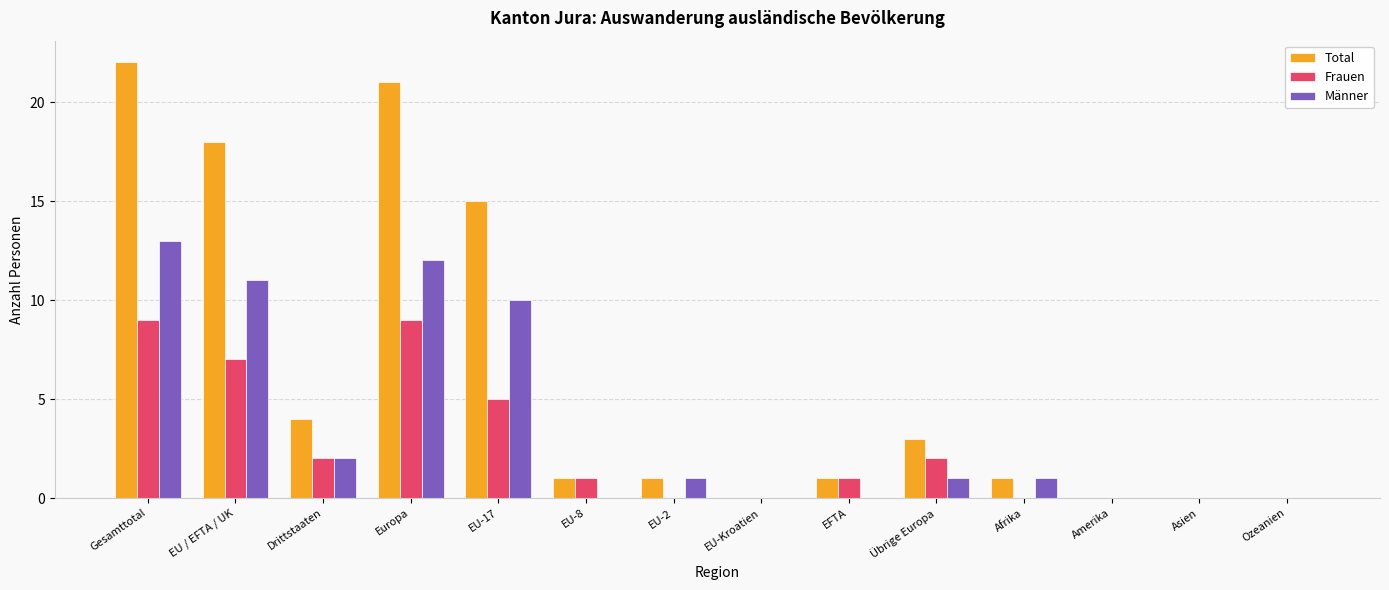

True or false: Total has a value of 39 at Gesamttotal.

False